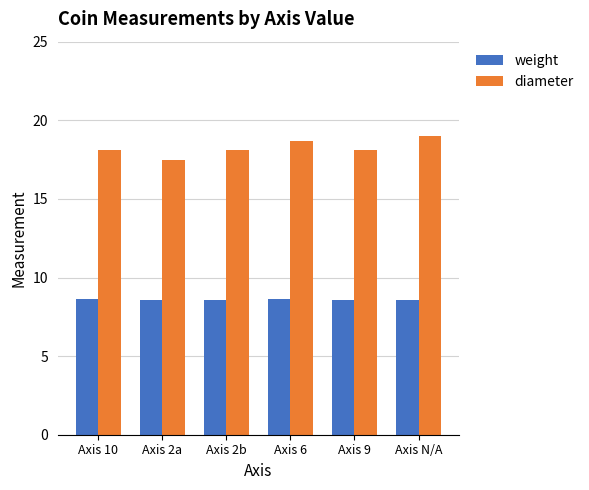

What position from the right is Axis 9?

2